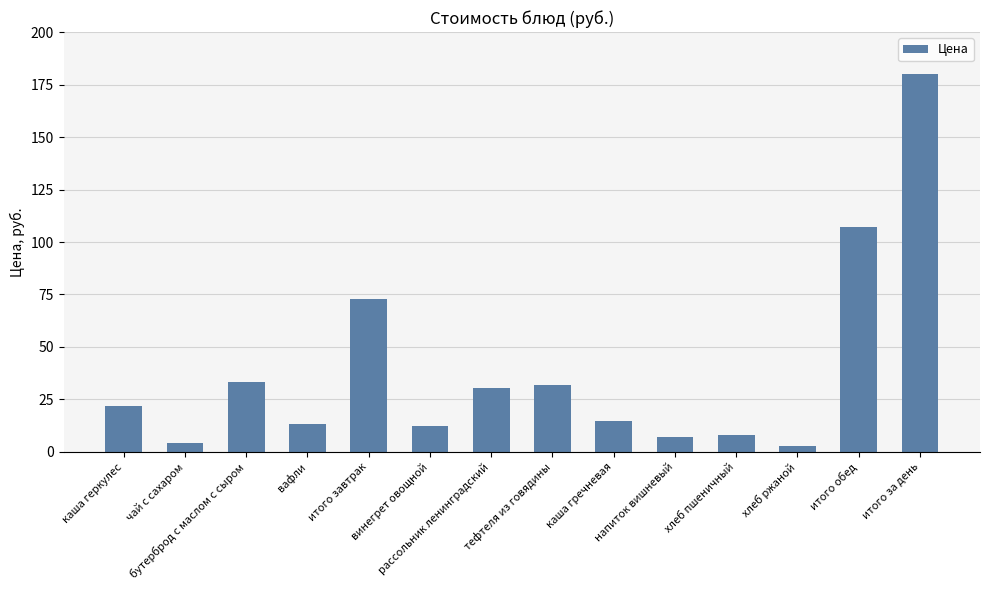

What is the sum of the values at итого завтрак and итого за день?

253.0